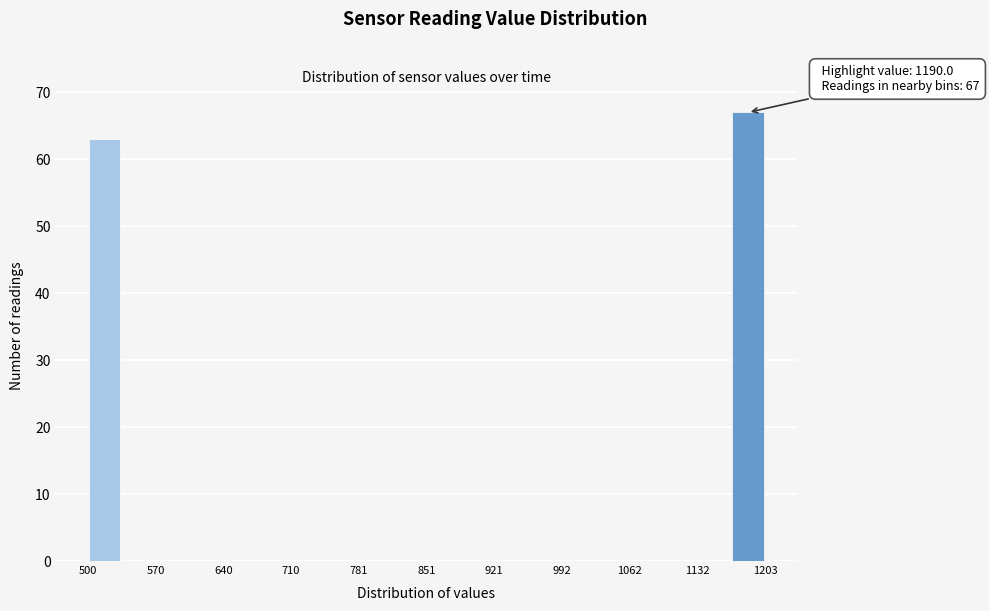

Around what value on the x-axis is the tallest bar? Give the approximate position of its centre, as read against the axis.

1190